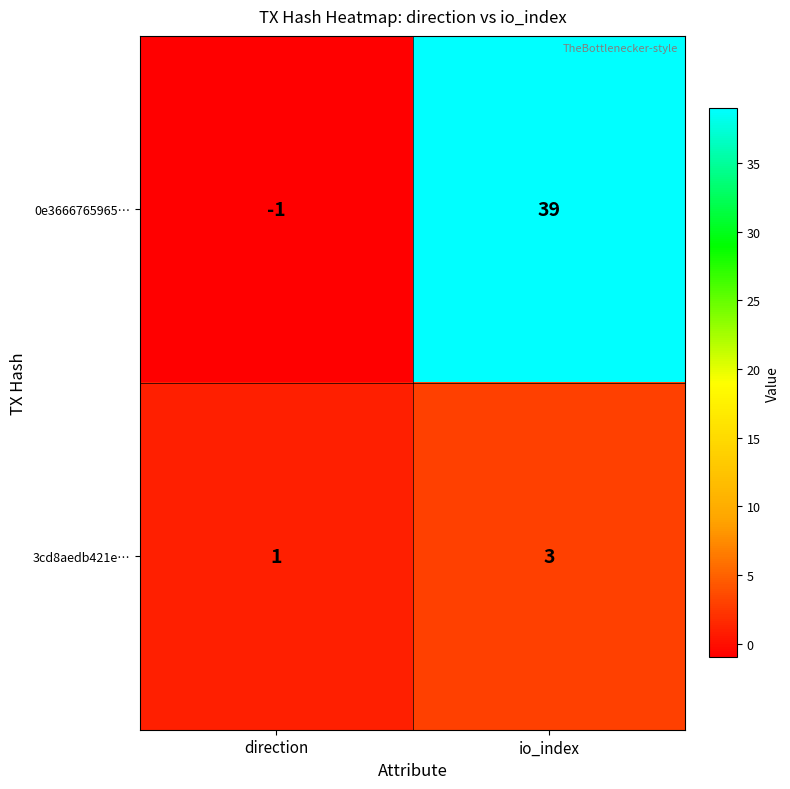

Reading left to right, extract all data points from this chart.

0e3666765965…: -1	39
3cd8aedb421e…: 1	3